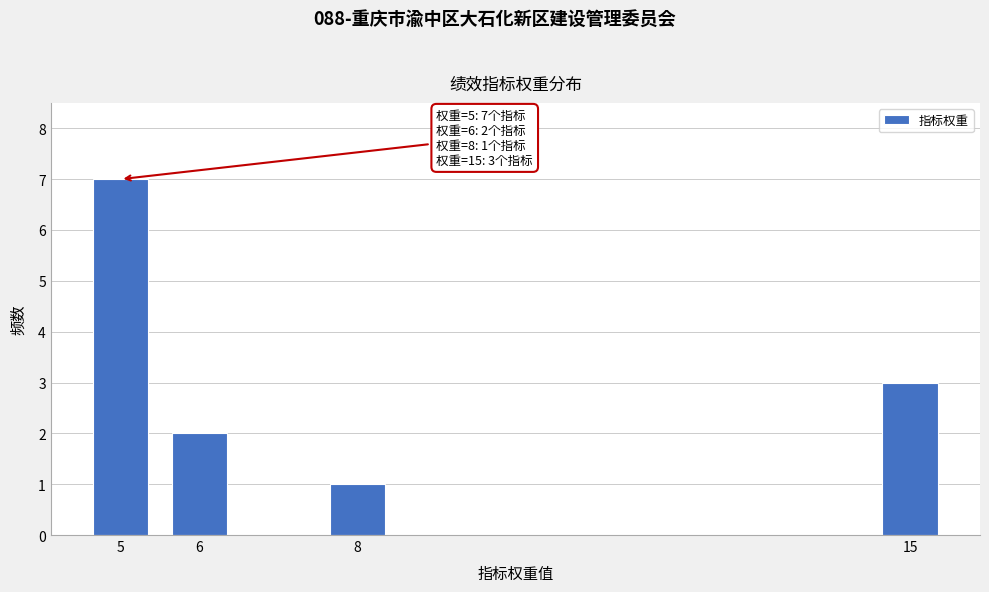

Reading left to right, extract all data points from this chart.

5=7	6=2	8=1	15=3